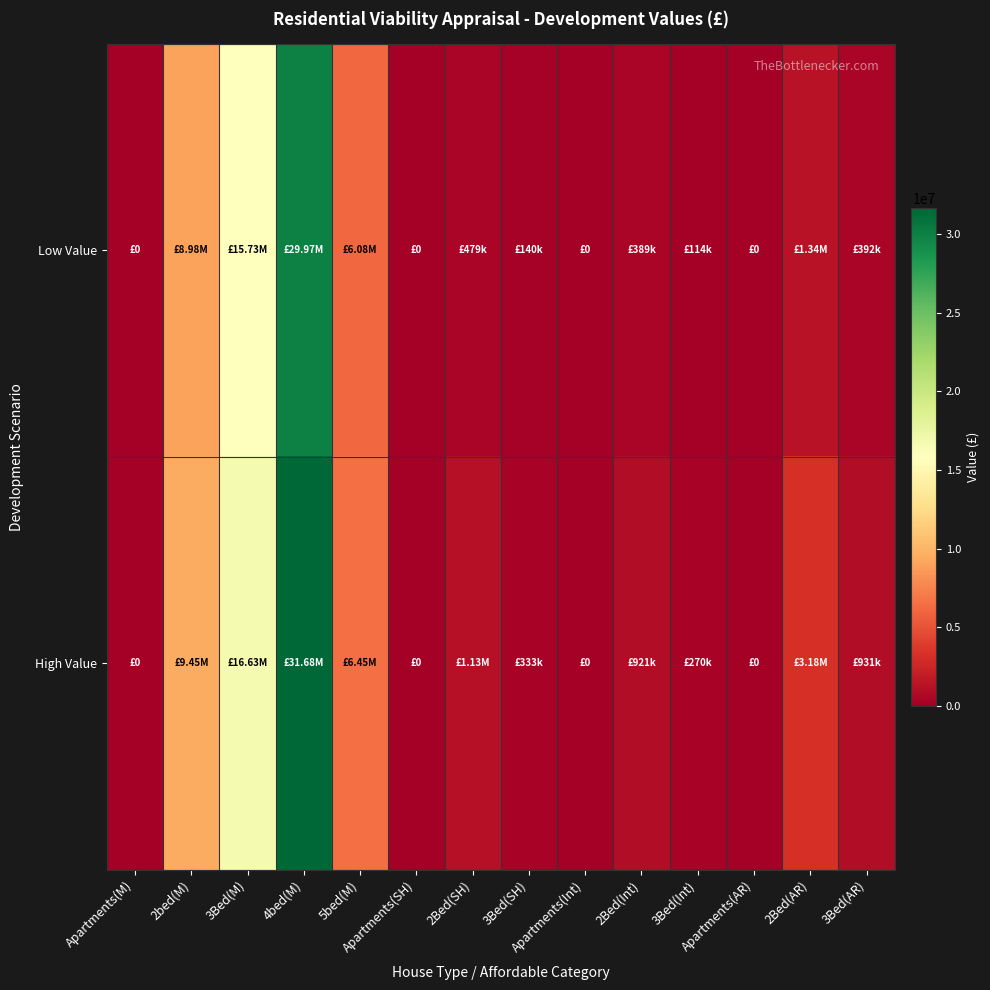

At which category does the chart reach its peak across all series?

4bed(M)